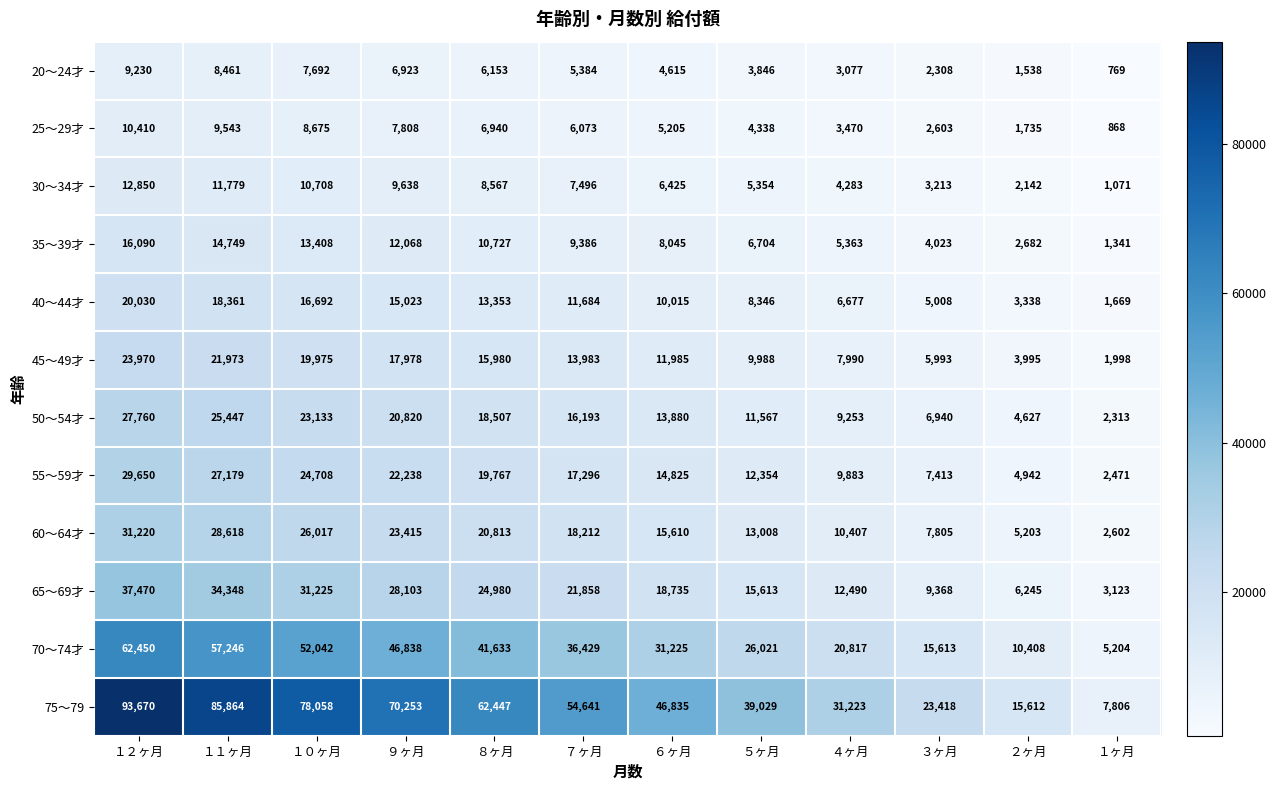

True or false: 40～44才 has a value of 12159 at ５ヶ月.

False